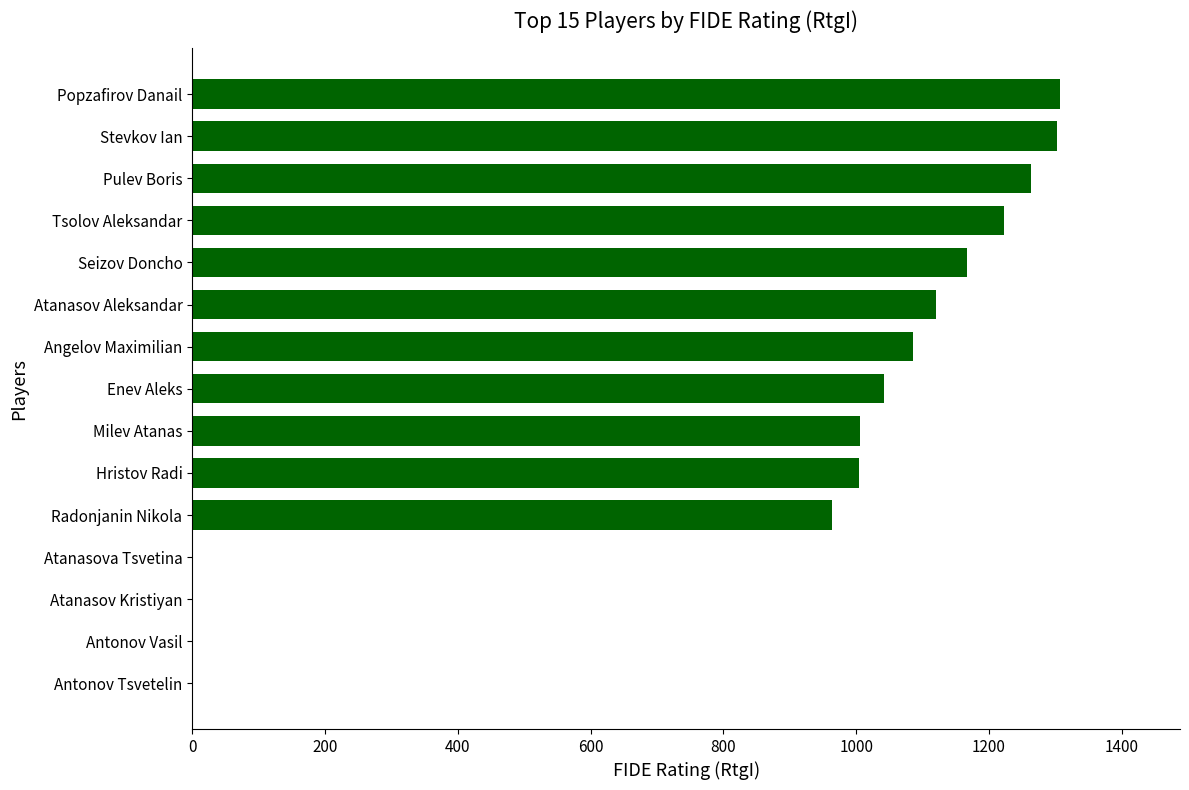

What is the sum of the values at Radonjanin Nikola and Hristov Radi?

1968